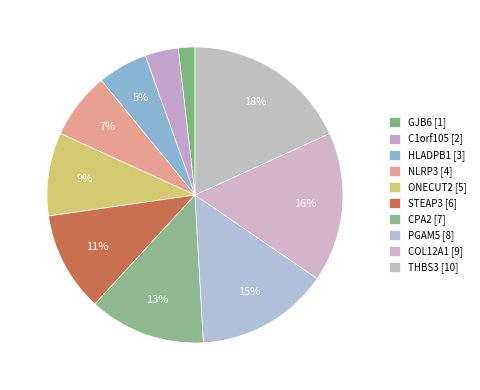

To the nearest percent, what is the difference between the largest and smallest slice percentages?

16%